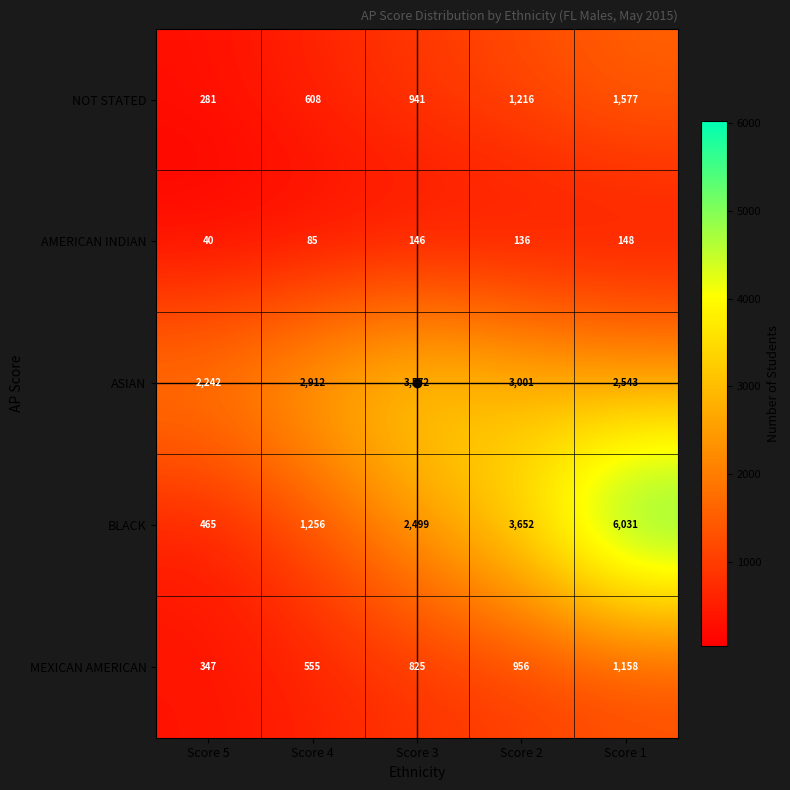

What value does the AMERICAN INDIAN series have at Score 3?

146